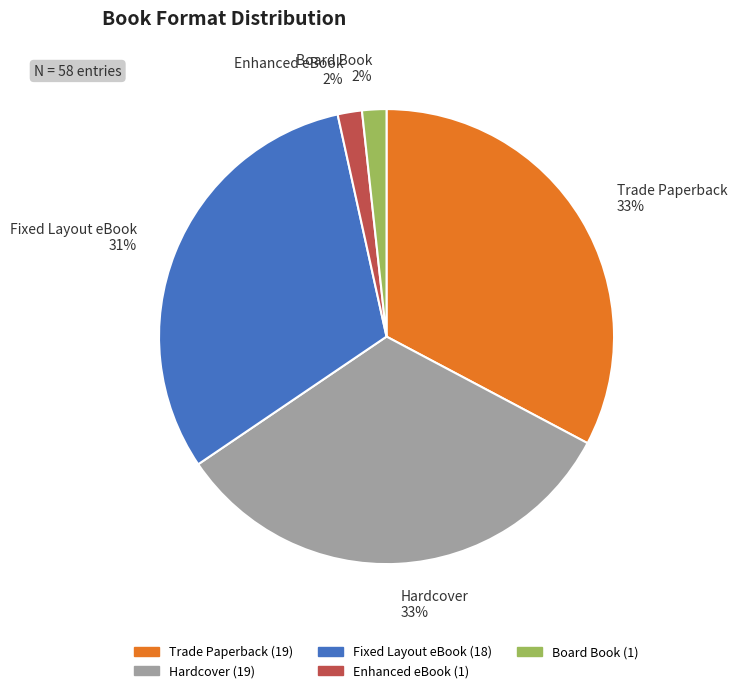

Is there a majority slice in this chart?

No